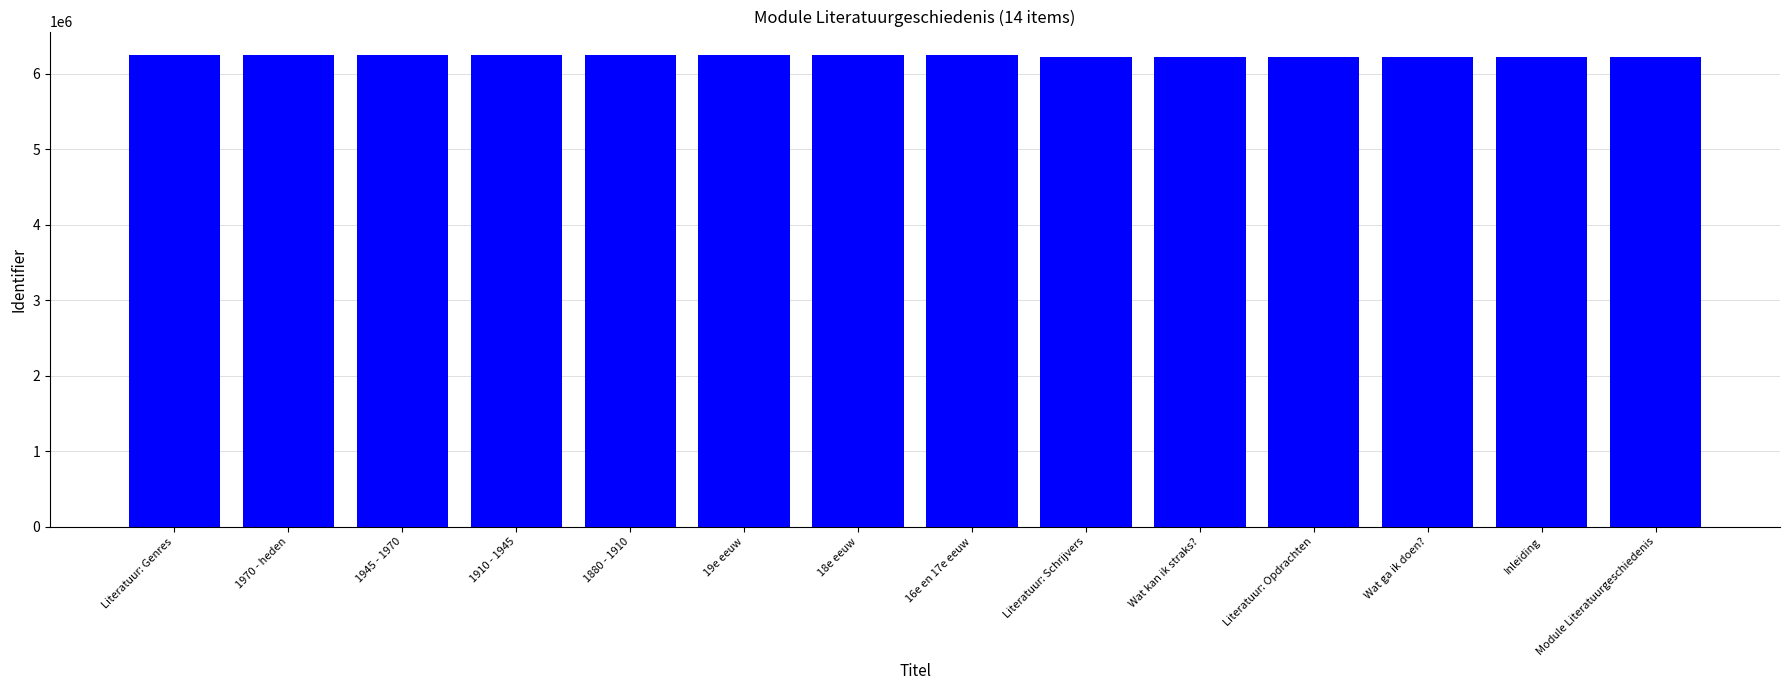

True or false: the data shows 11169959 at Literatuur: Genres.

False